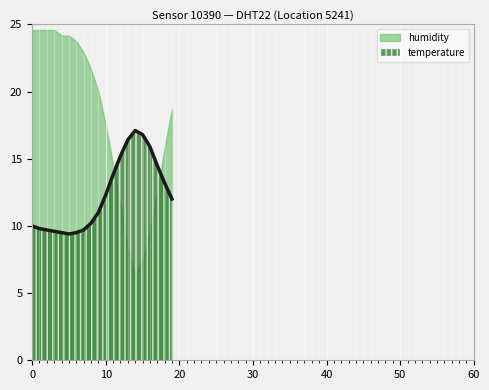

List the series in order of their overall mean, highest first.

humidity, temperature